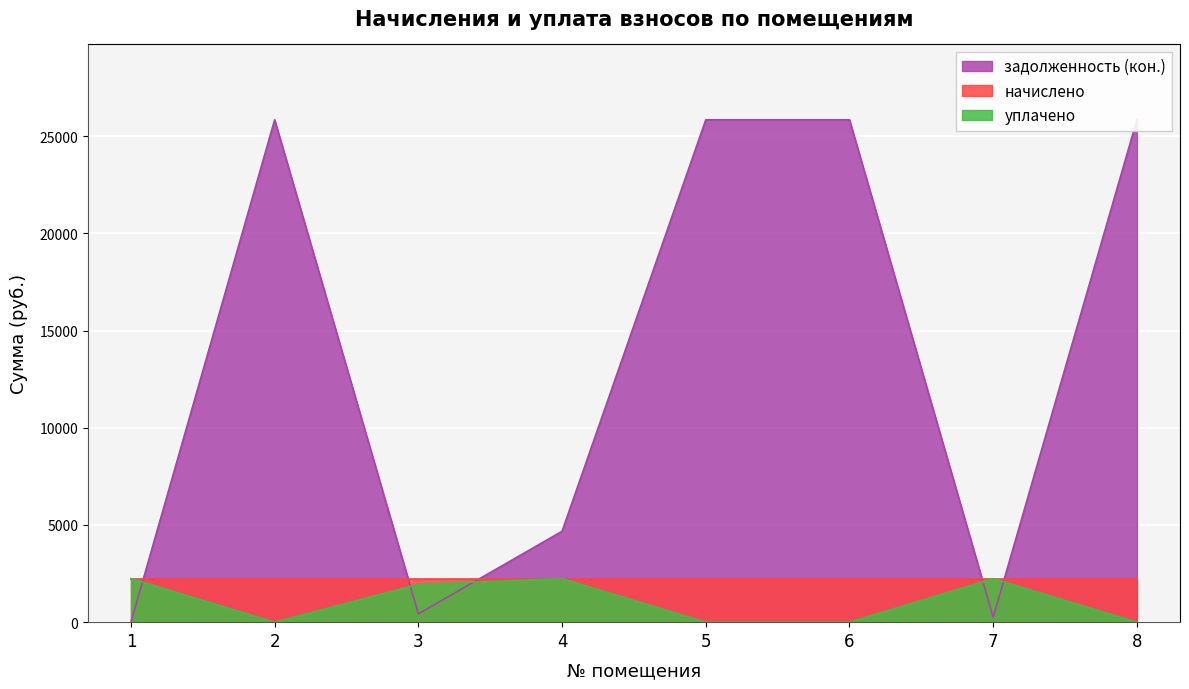

What is the maximum value shown in the chart?

25847.3